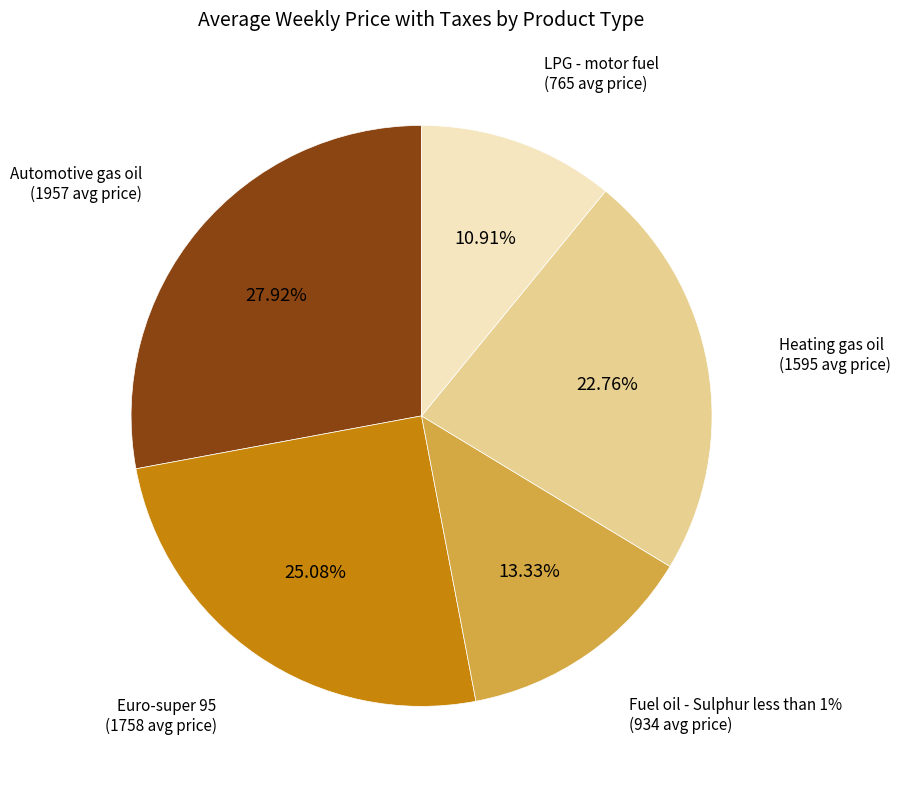

To the nearest percent, what is the average slice percentage?

20%